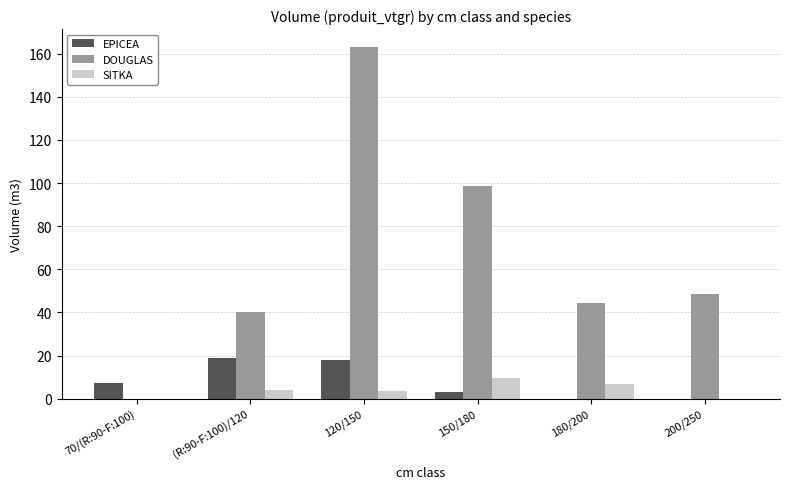

What is the approximate value of EPICEA at 120/150?

18.0